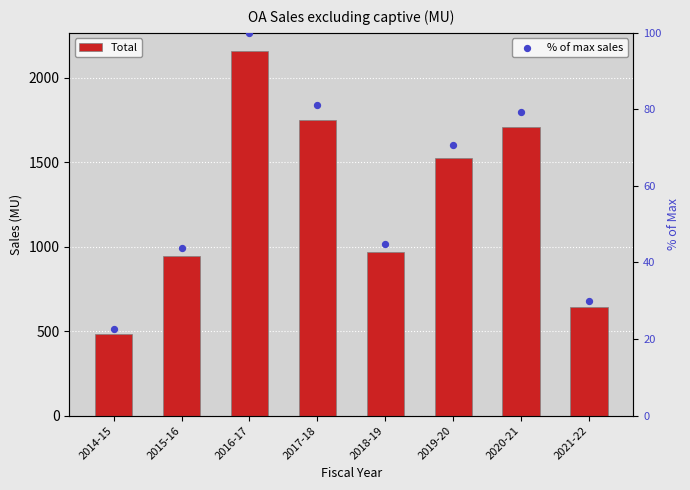

At which category is the sum across all series the highest?

2016-17